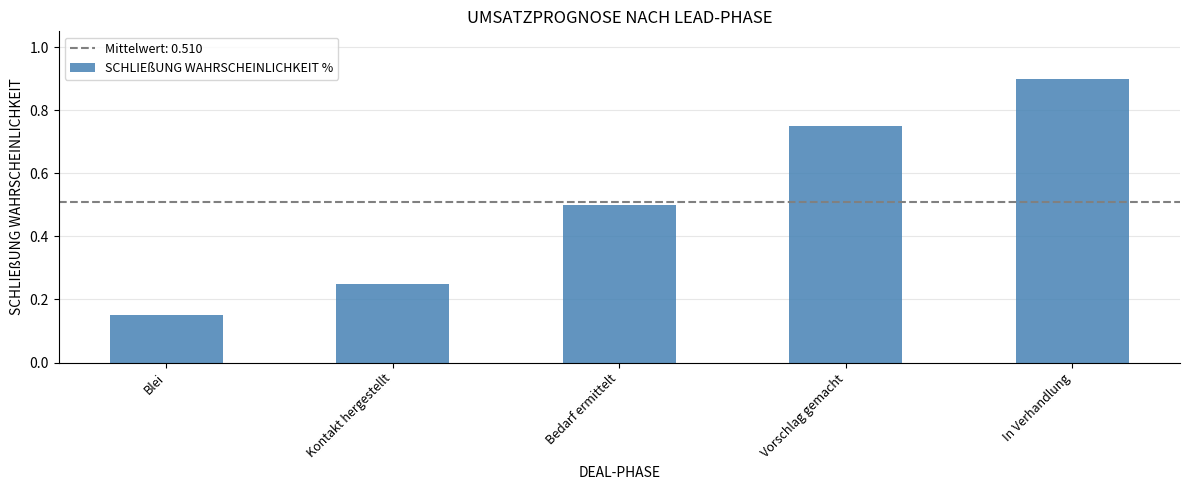

How many bars are there in total?

5